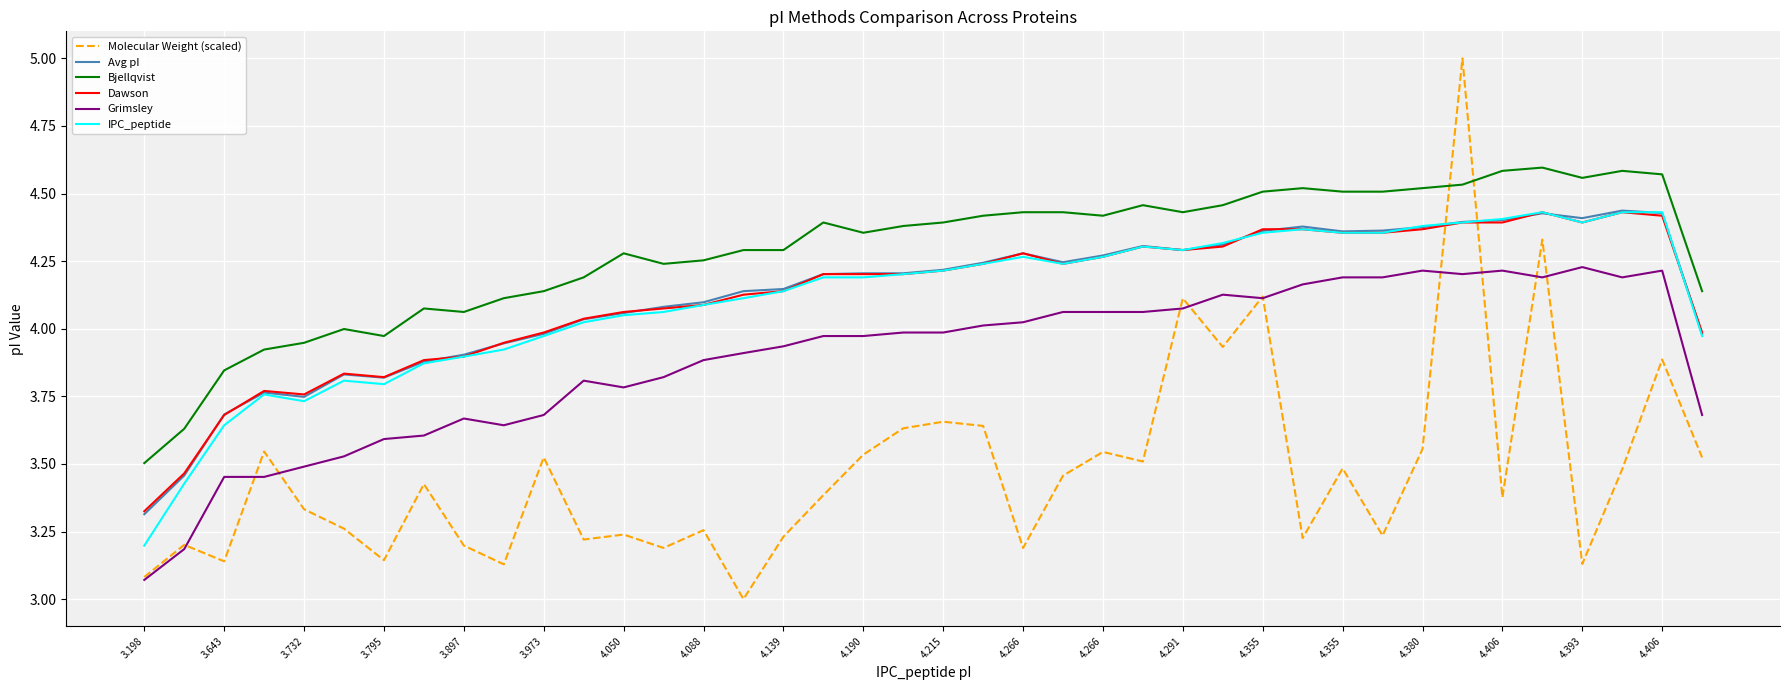

True or false: Grimsley and IPC_peptide cross at least once.

False